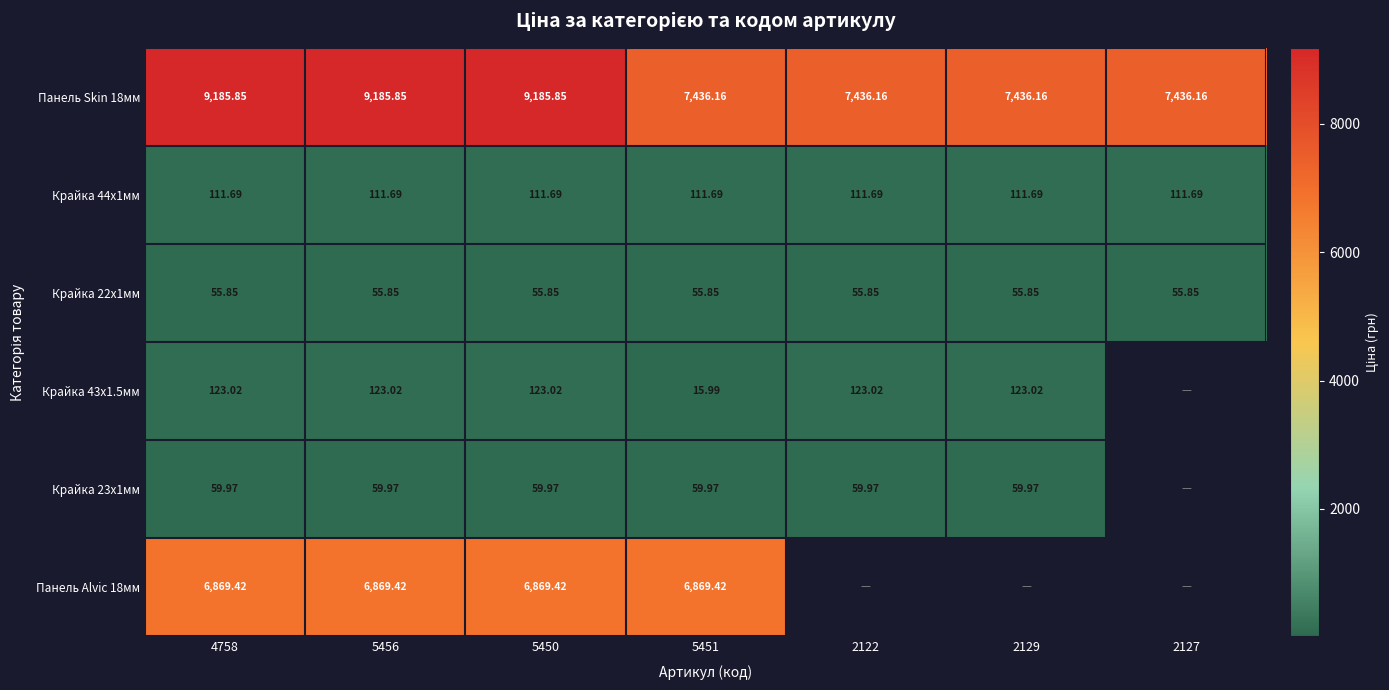

At which category does the chart reach its peak across all series?

4758